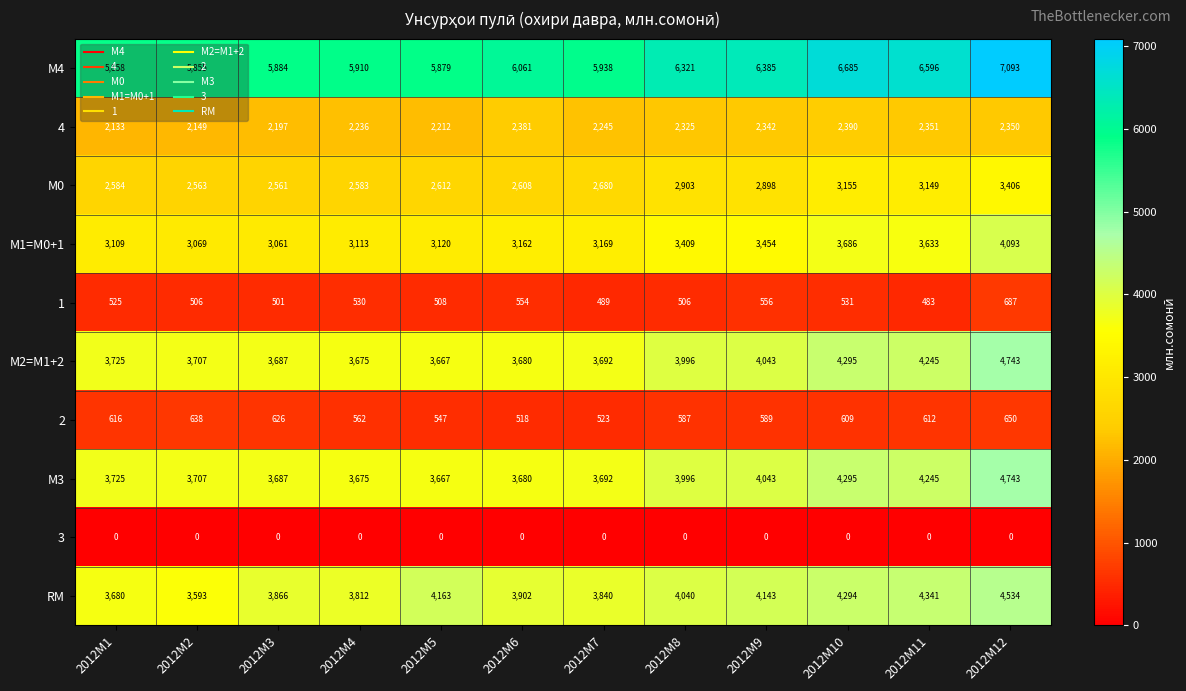

The value of М1=M0+1 at 2012M2 is 4155. True or false?

False